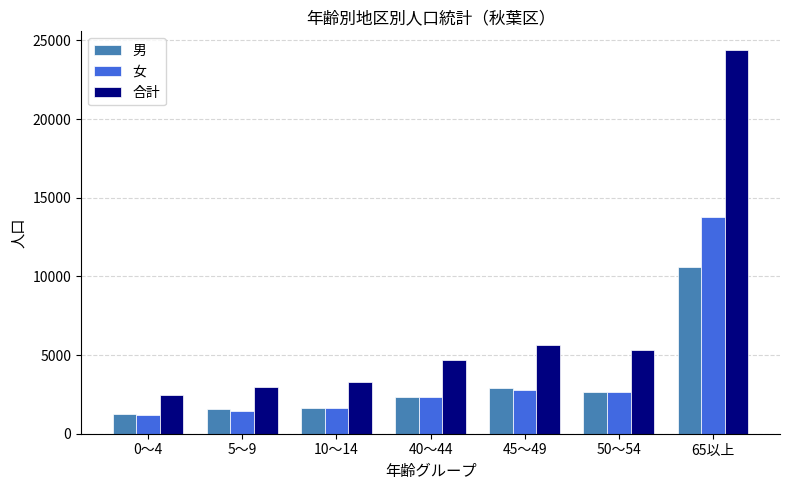

Which category has the highest value in the 男 series?

65以上